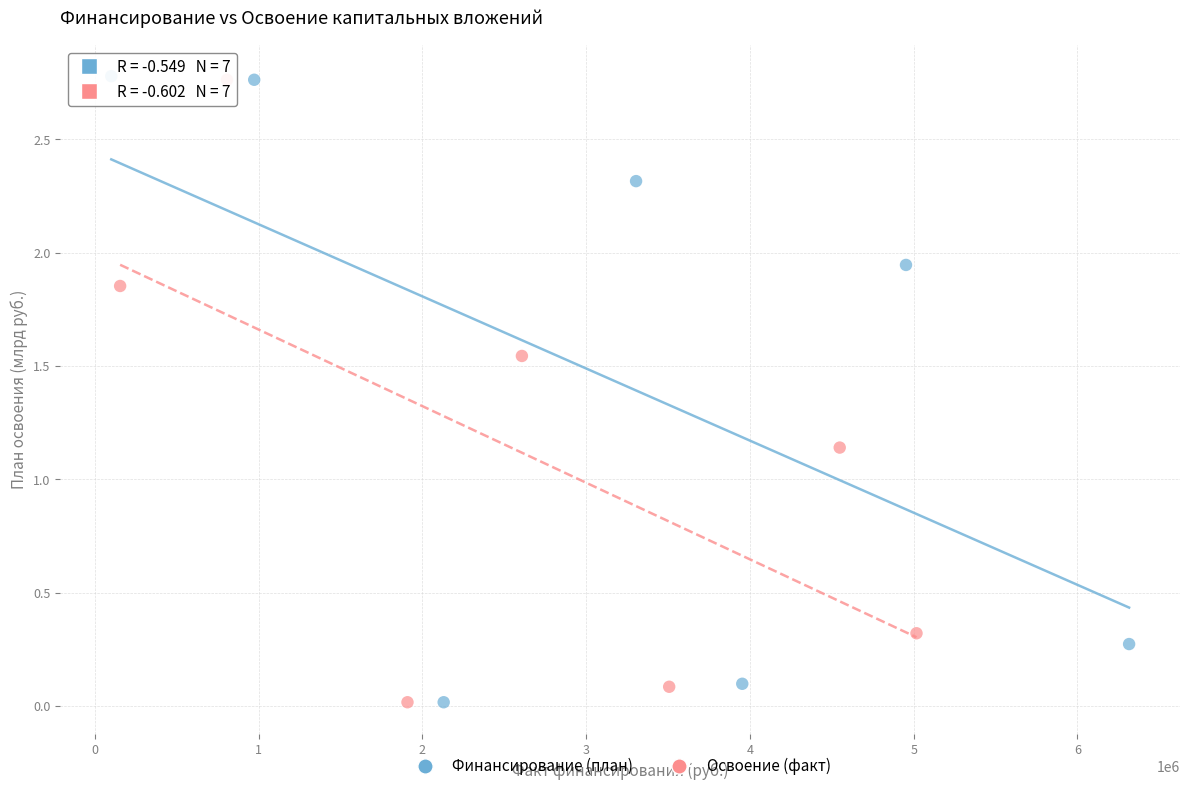

Which series has the widest spread of Y values?

Финансирование (план)